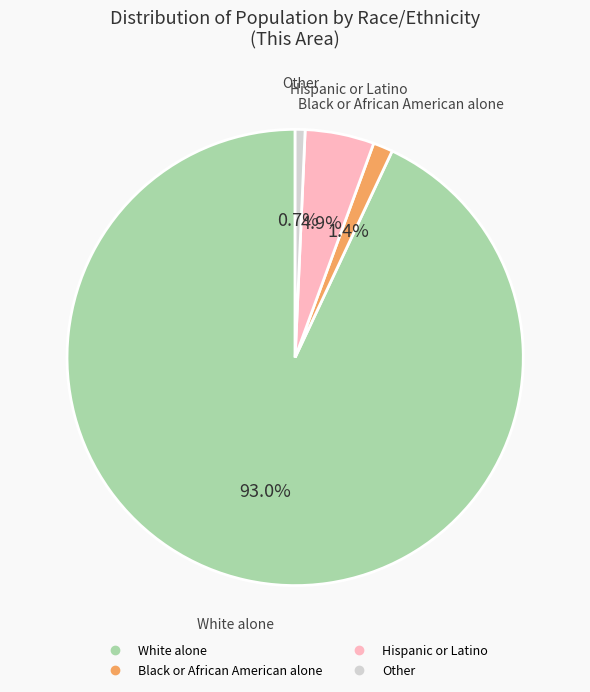

How many segments does this pie chart have?

4